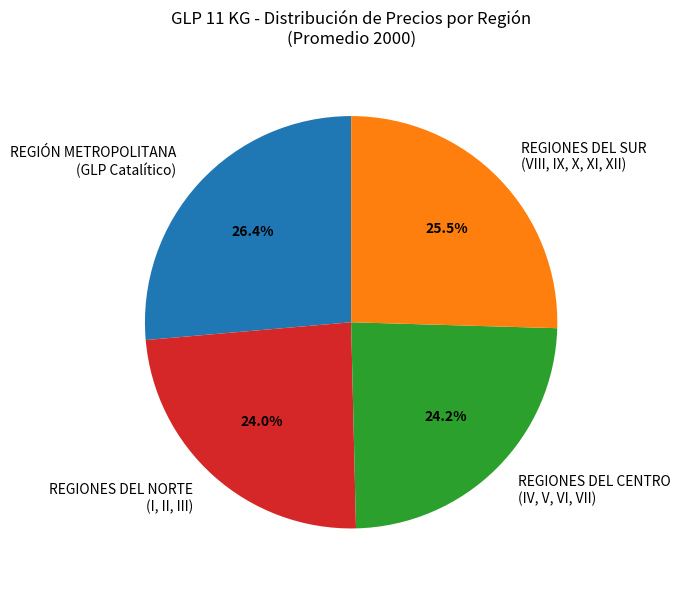

Does any single category account for the majority?

No